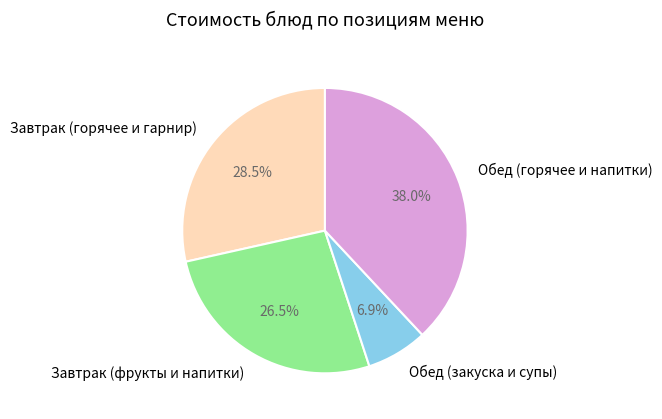

What is the smallest slice in the pie chart?

Обед (закуска и супы)